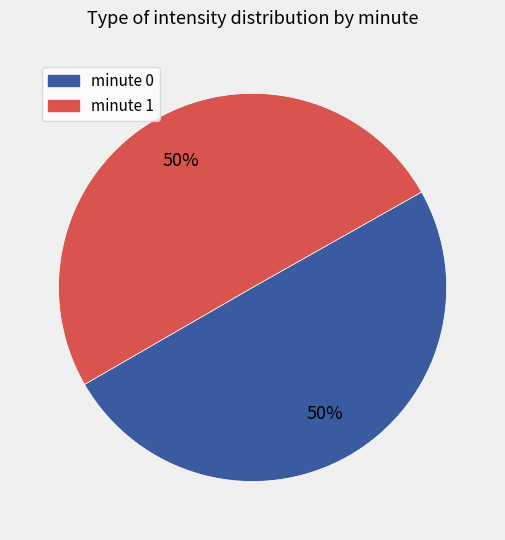

To the nearest percent, what percentage of the pie is minute 0?

50%